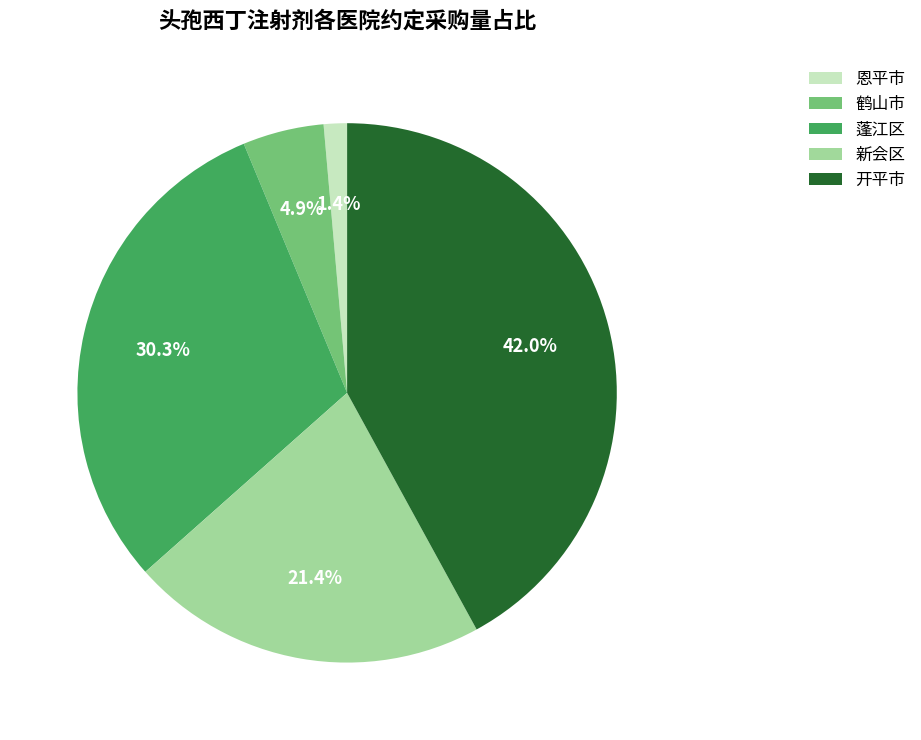

Is there a majority slice in this chart?

No